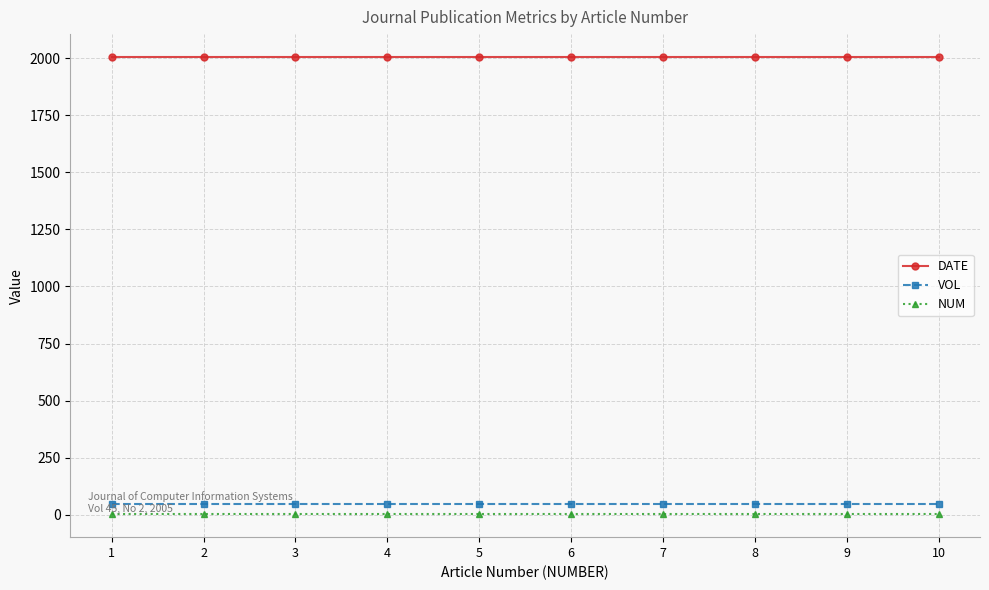

Is the value of VOL at 4 greater than the value of DATE at 10?

No